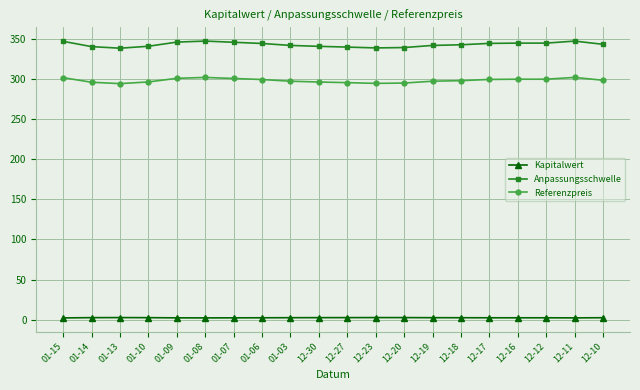

What is the label of the 7th point from the left?

01-07